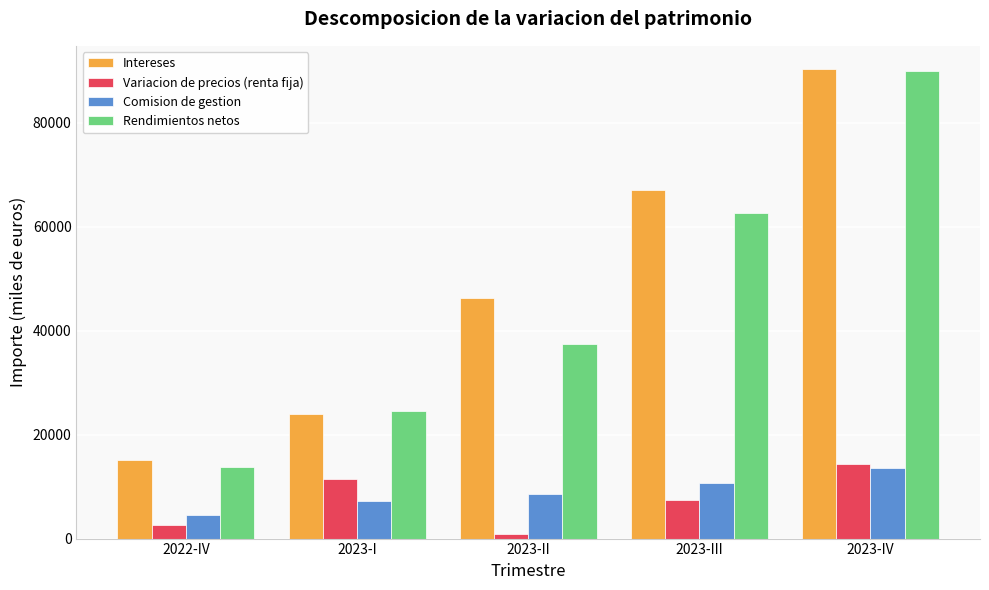

What is the difference between the Comision de gestion values at 2023-III and 2023-II?

2111